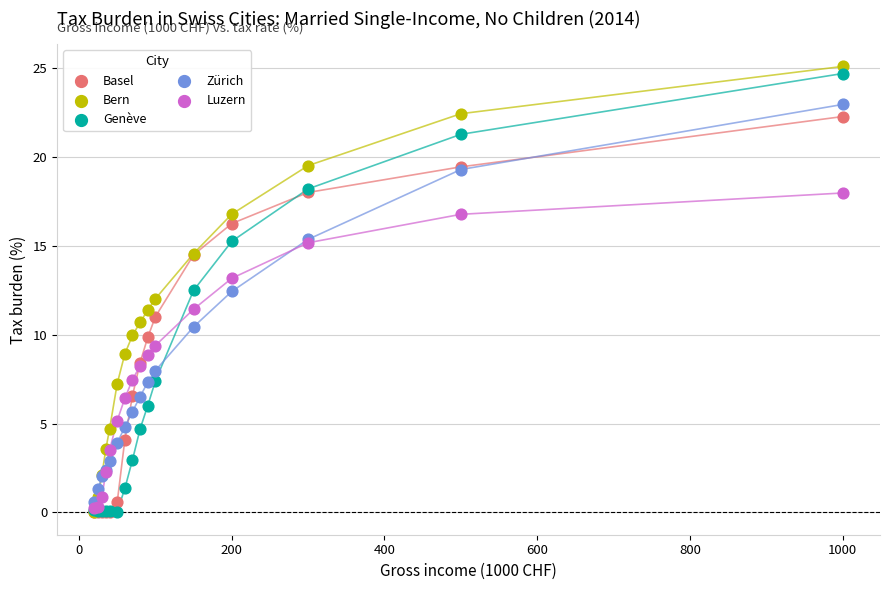

What are all the series names shown in the legend?

Basel, Bern, Genève, Zürich, Luzern